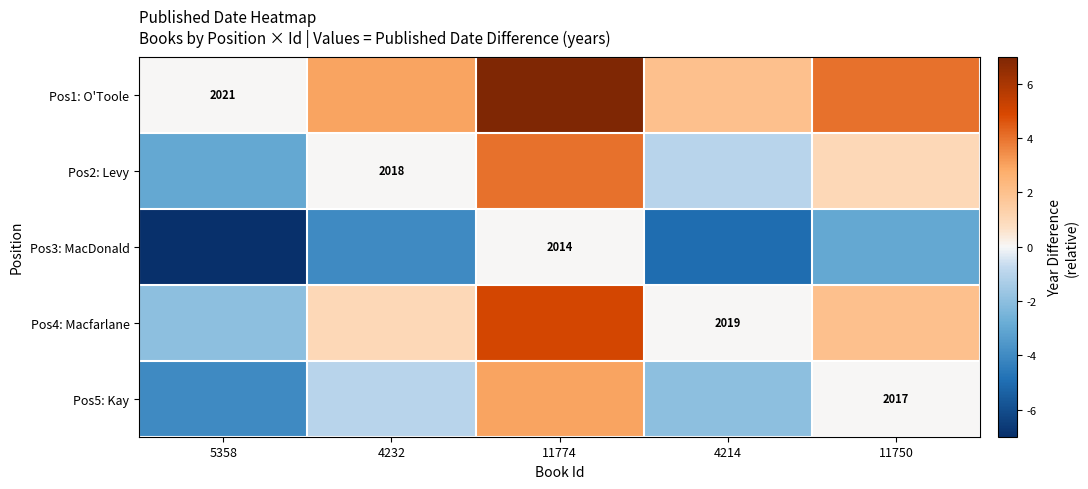

The value of Pos4: Macfarlane at 4214 is 2019. True or false?

True